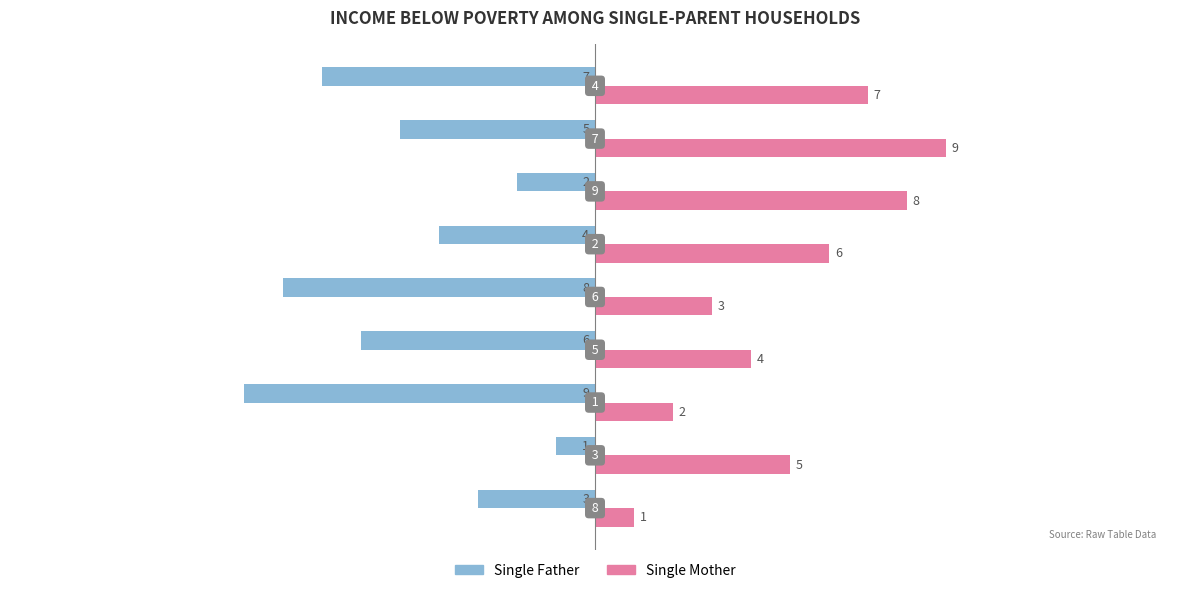

List the series in order of their overall mean, highest first.

Single Mother, Single Father